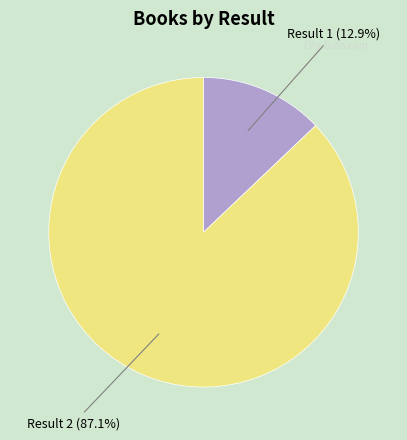

Which category has the smallest portion of the pie?

Result 1 (12.9%)